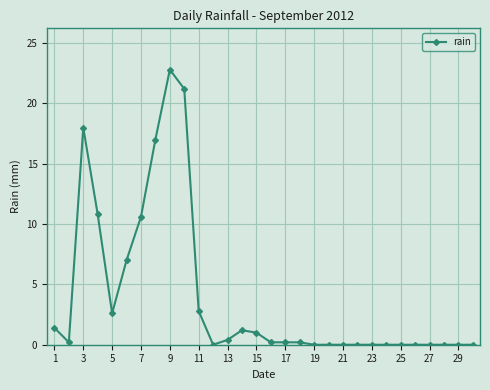

What is the maximum value shown in the chart?

22.8